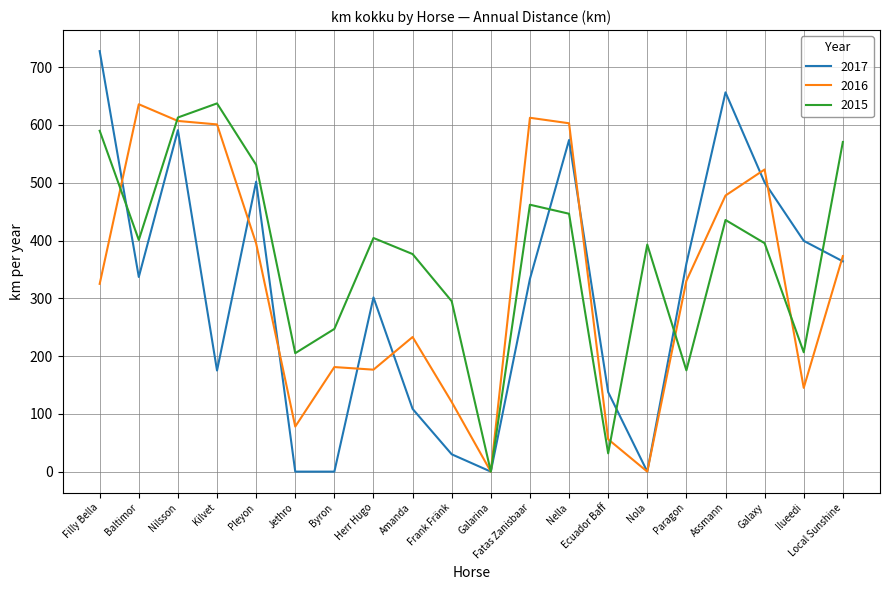

How many distinct data groups are displayed?

3